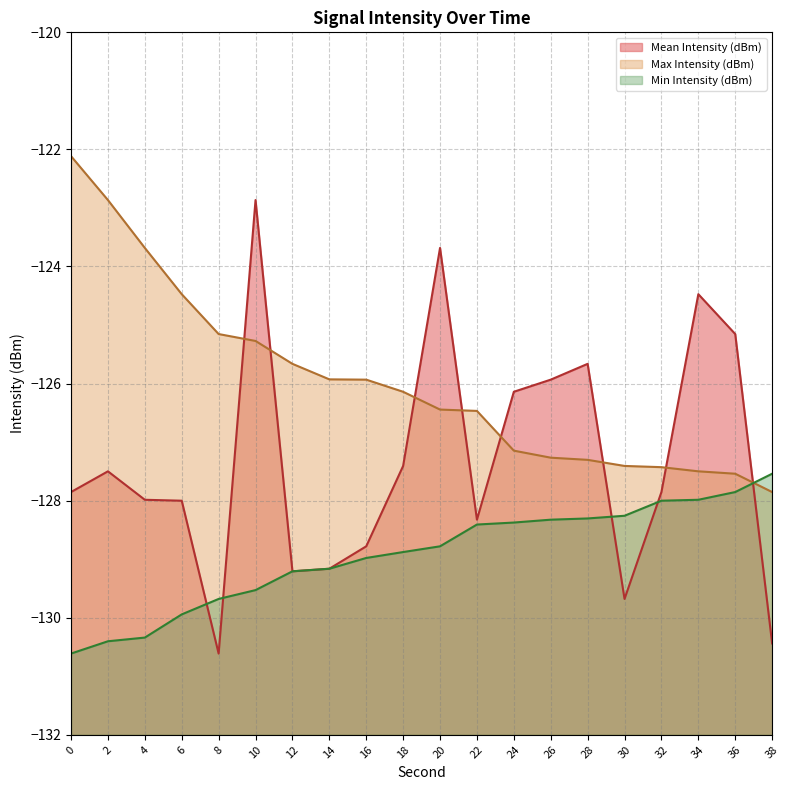

What are all the series names shown in the legend?

Mean Intensity (dBm), Max Intensity (dBm), Min Intensity (dBm)